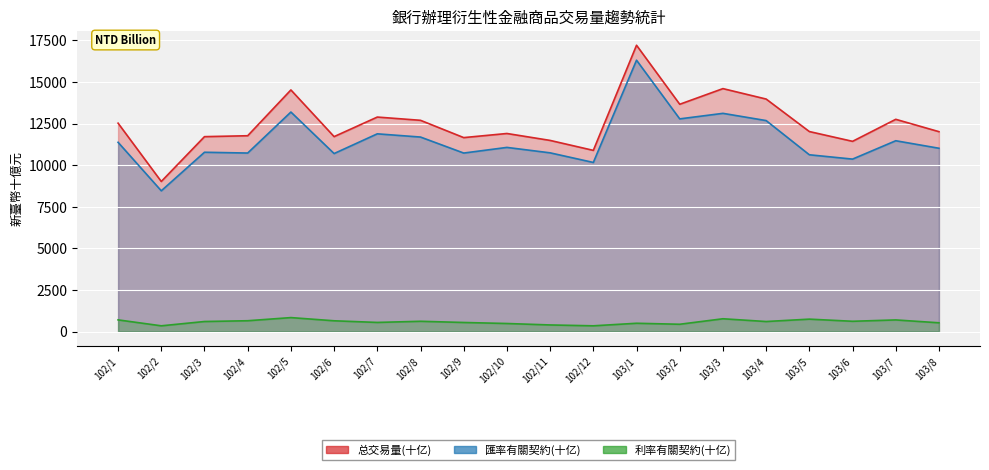

Rank the series by their maximum value, from lowest to highest.

利率有關契約(十亿), 匯率有關契約(十亿), 总交易量(十亿)